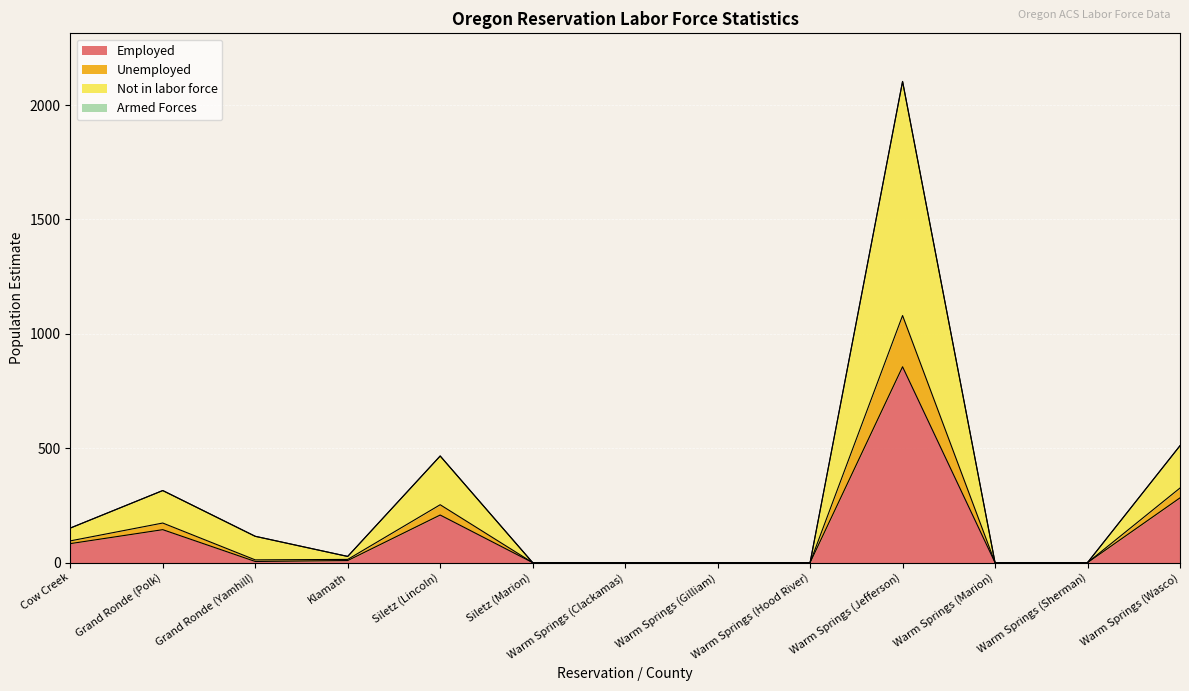

At which category does Civilian labor force reach its first local valley?

Grand Ronde (Yamhill)